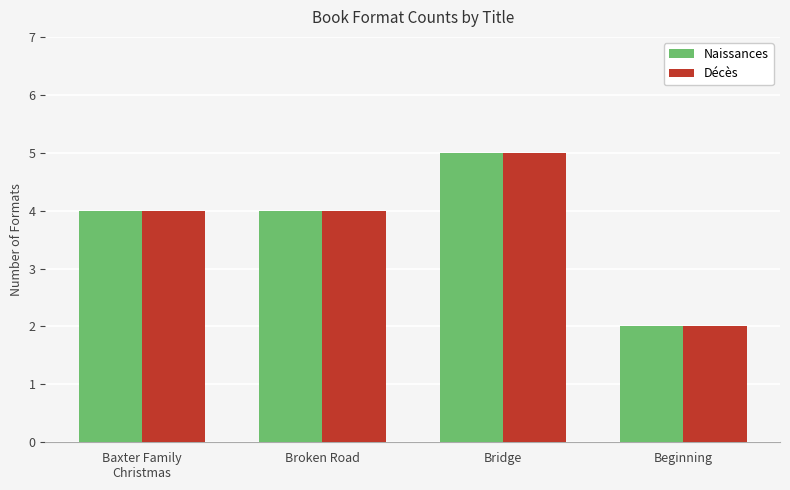

Is the value of Décès at Broken Road greater than the value of Naissances at Bridge?

No